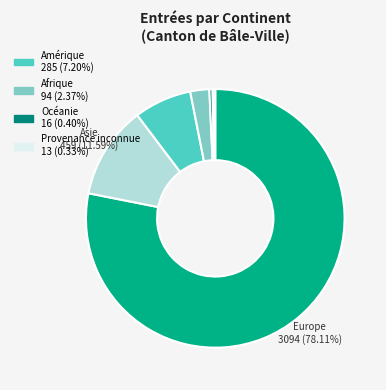

Does any single category account for the majority?

Yes